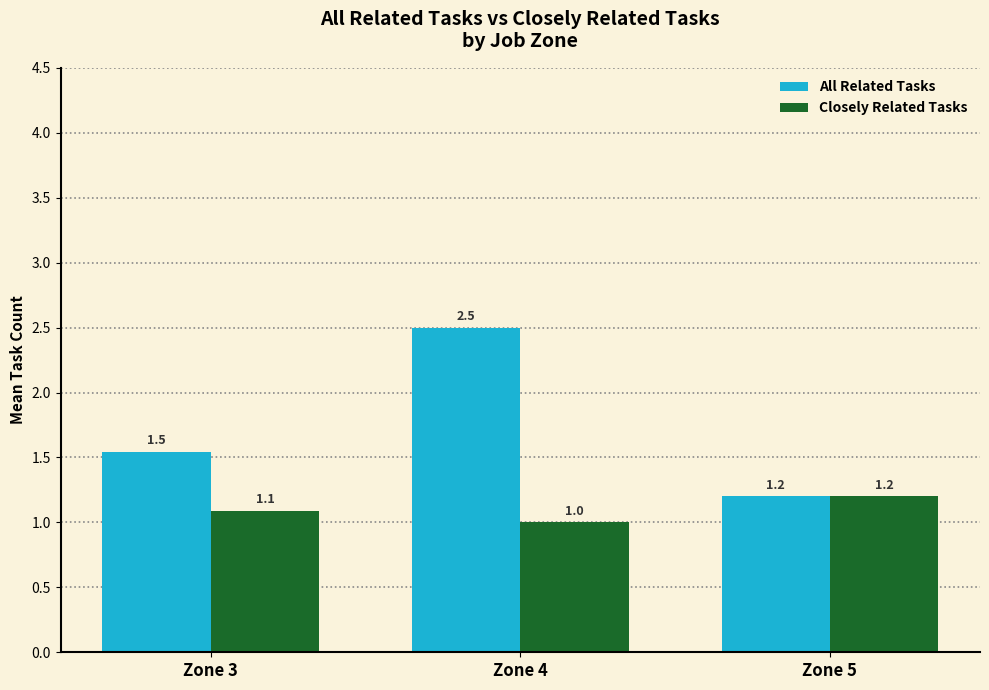

How many bars are there in total?

6